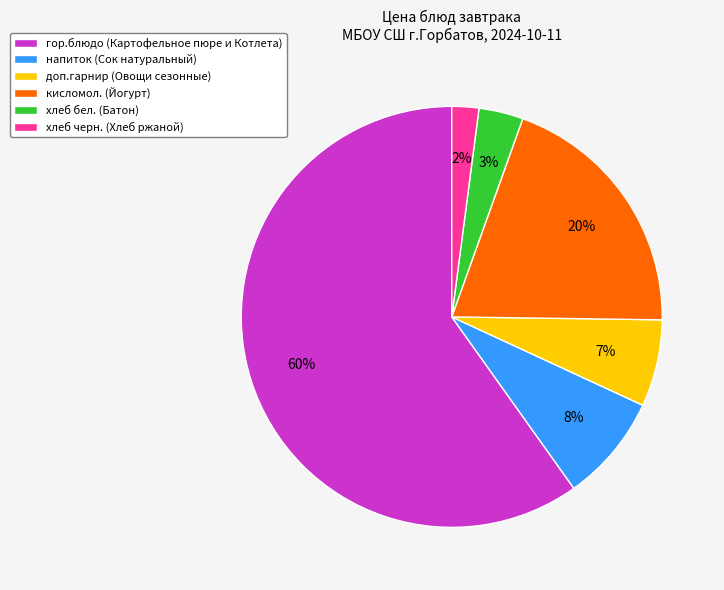

Between гор.блюдо (Картофельное пюре и Котлета) and кисломол. (Йогурт), which is larger?

гор.блюдо (Картофельное пюре и Котлета)